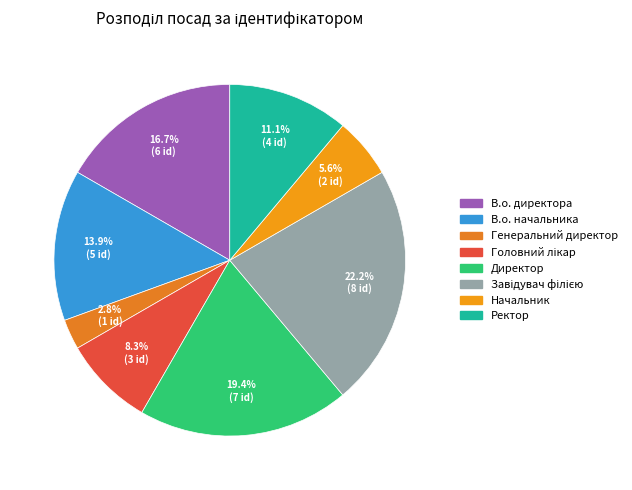

To the nearest percent, what is the combined percentage of Завідувач філією and Директор?

42%